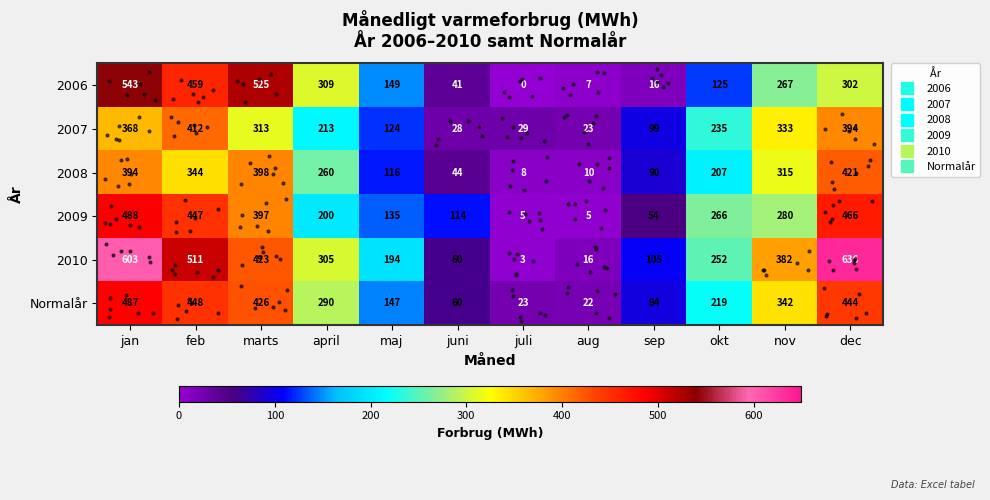

At which category is the sum across all series the highest?

jan